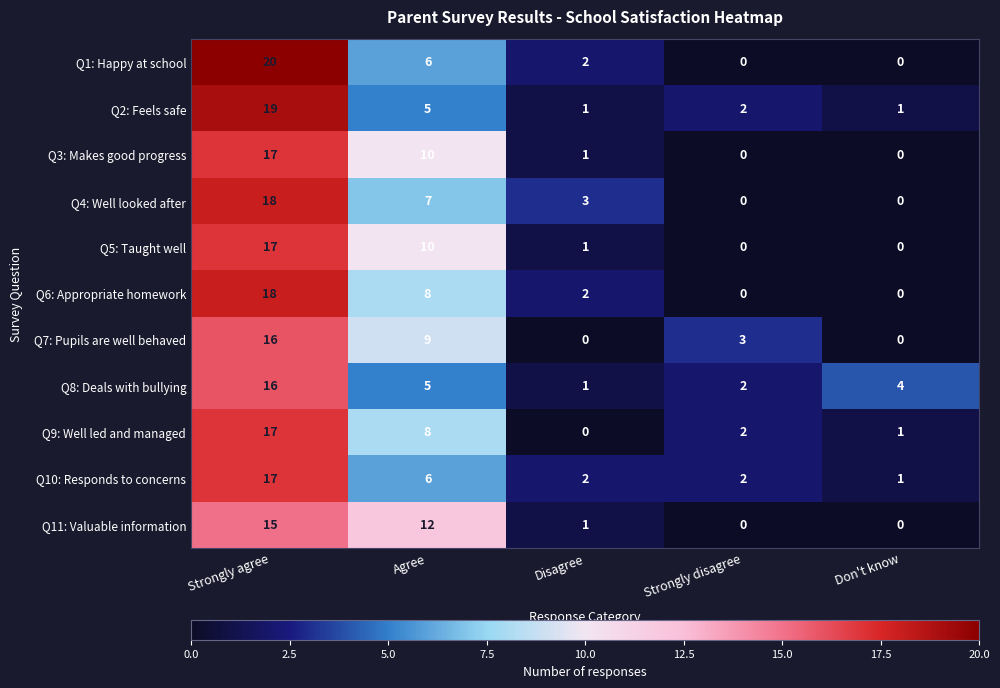

Is it true that Q3: Makes good progress equals -9 at Don't know?

False